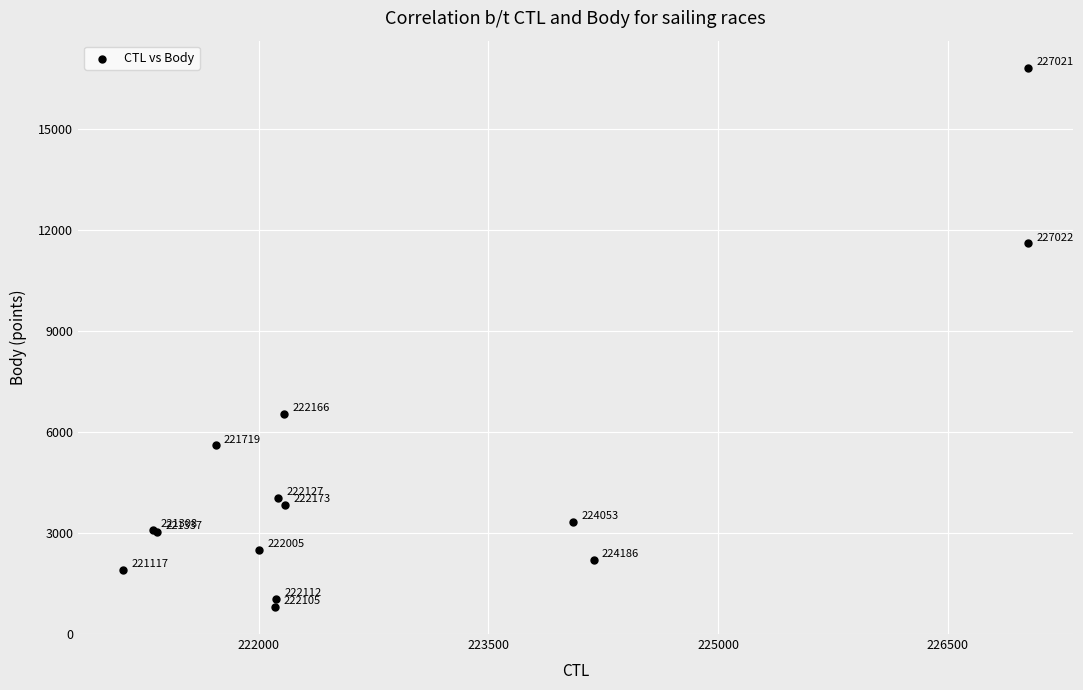

What Y value in the scatter plot is closest to 8808?

6536